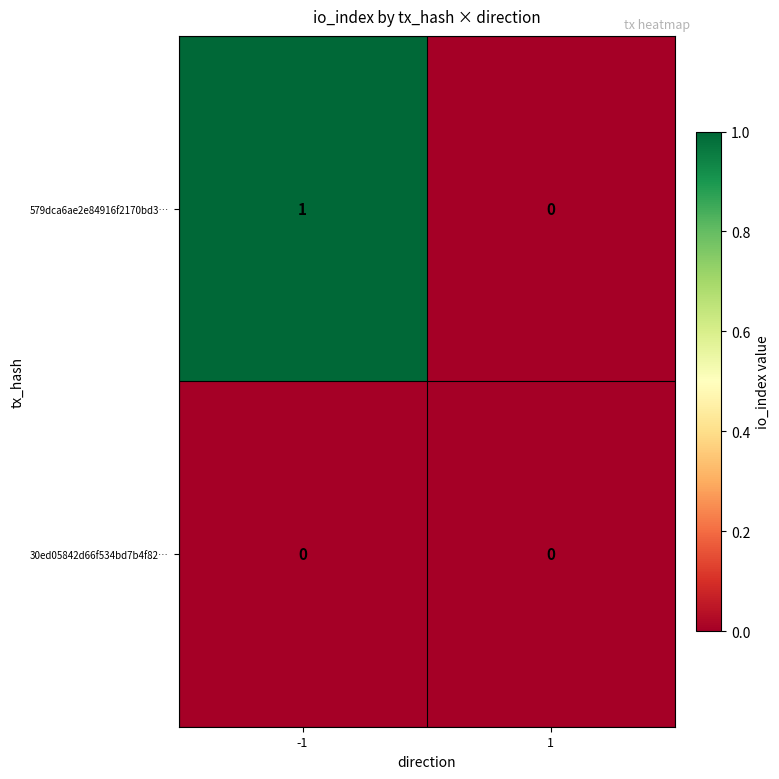

Reading left to right, what are all the values shown in this chart?

579dca6ae2e84916f2170bd3…: 1	0
30ed05842d66f534bd7b4f82…: 0	0